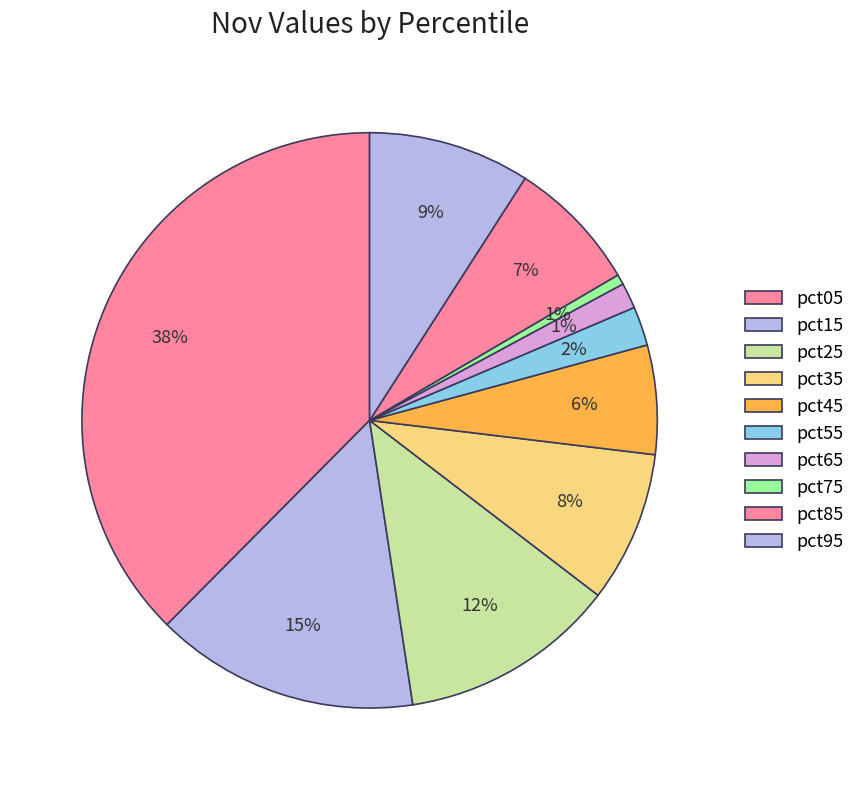

What is the largest slice in the pie chart?

pct05